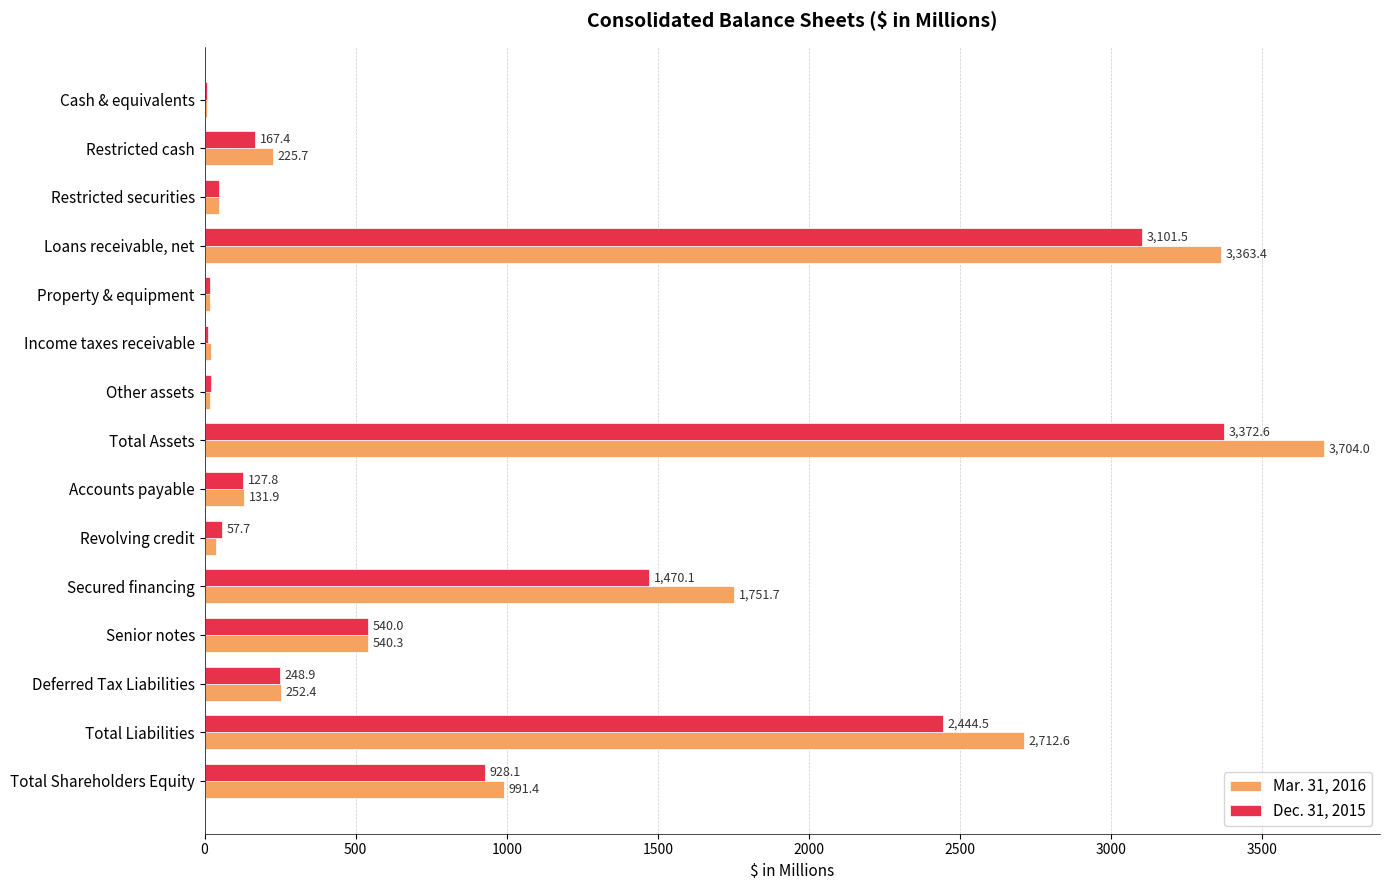

What is the sum of the Mar. 31, 2016 values at Revolving credit and Total Shareholders Equity?

1027.7